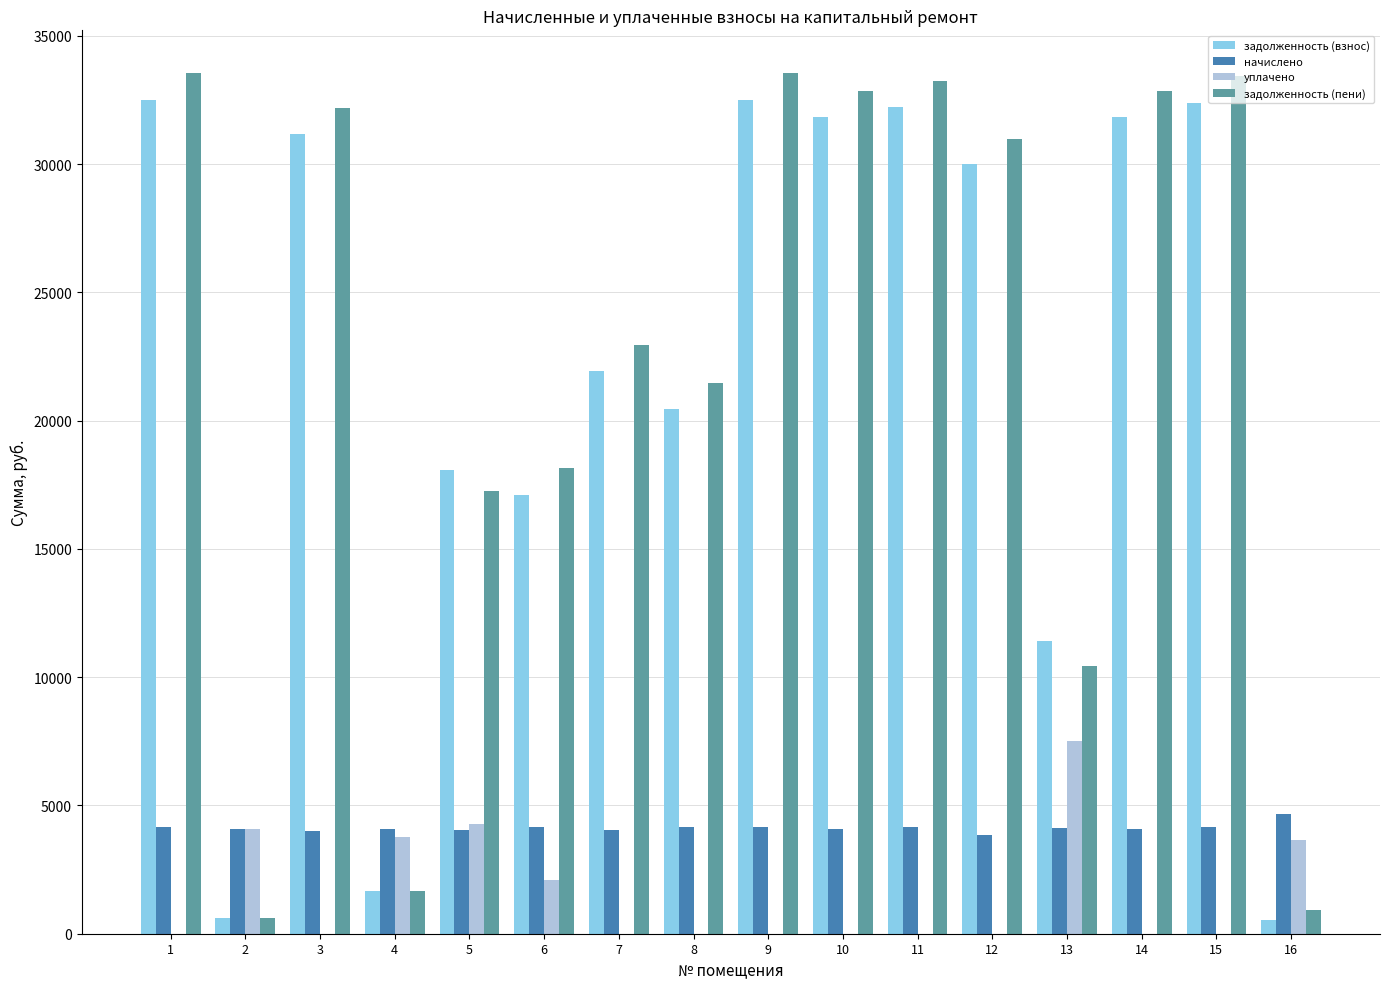

What is the sum of all задолженность (взнос) values?

346224.5